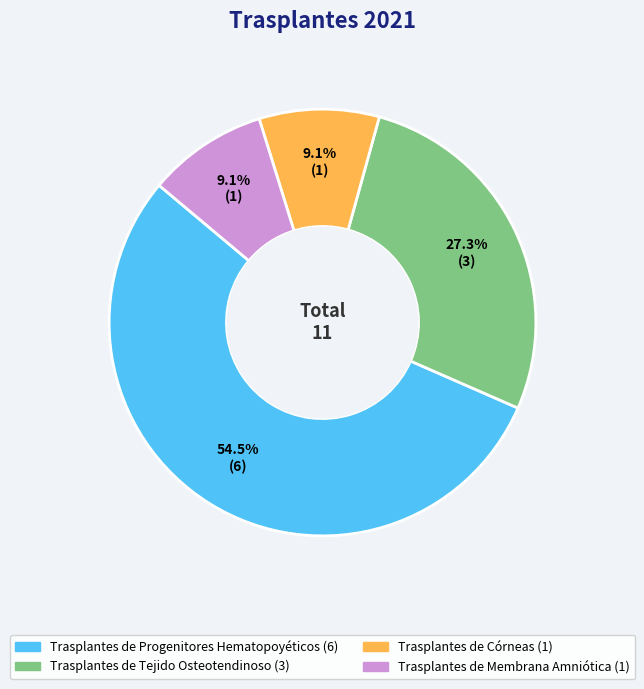

Does Trasplantes de Tejido Osteotendinoso account for over 50% of the chart?

No